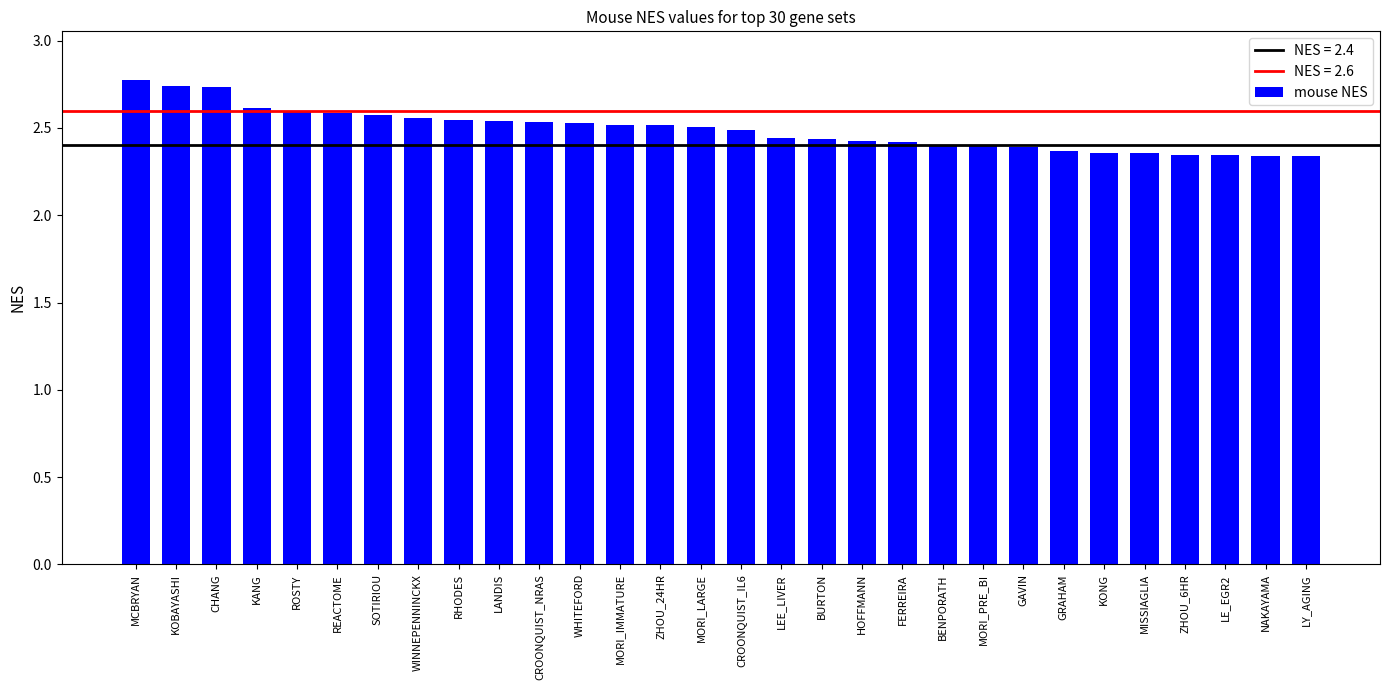

How many values are between 2 and 3?

30